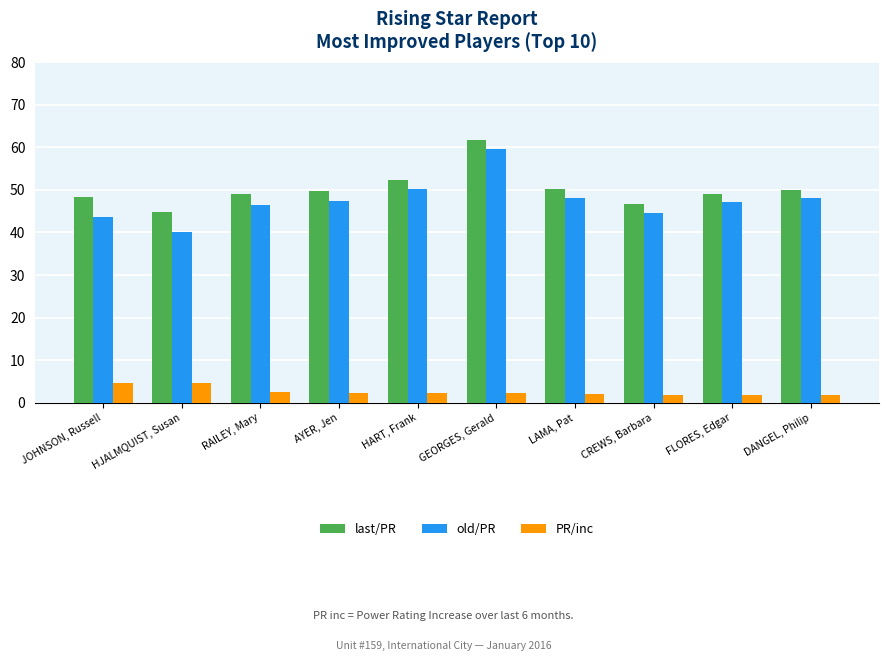

What is the label of the 5th bar from the left?

HART, Frank